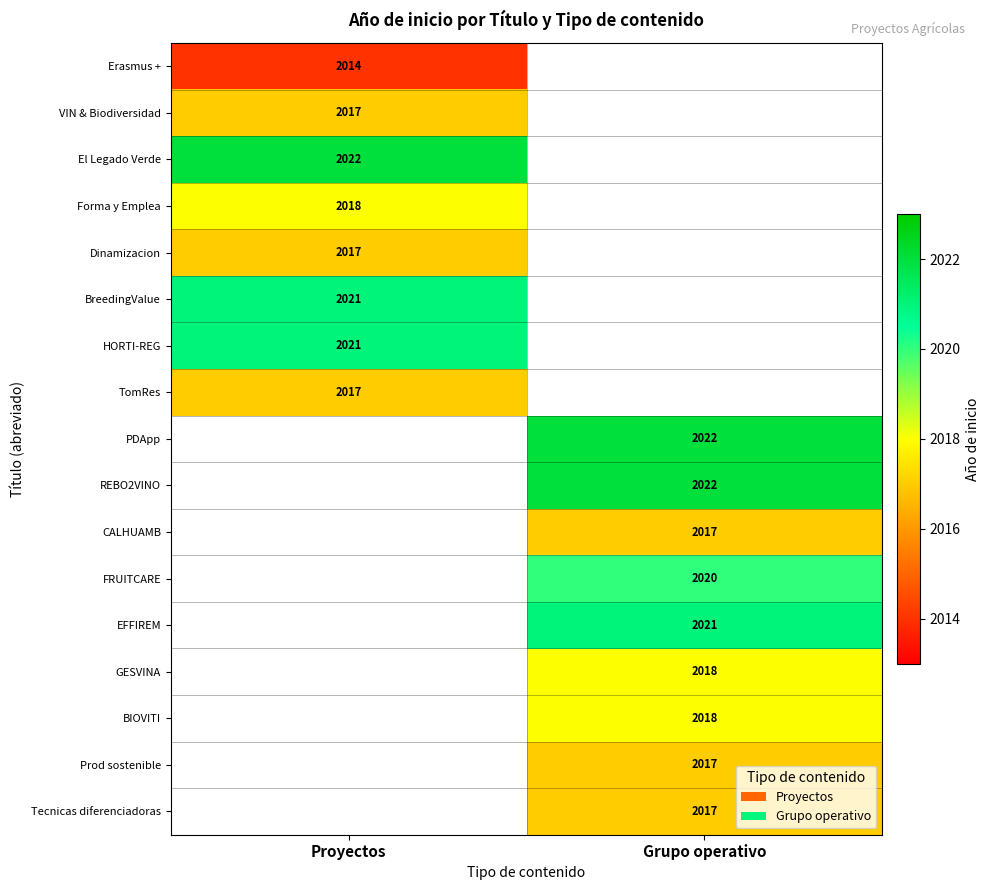

The Erasmus + series shows 3100 at Proyectos. True or false?

False